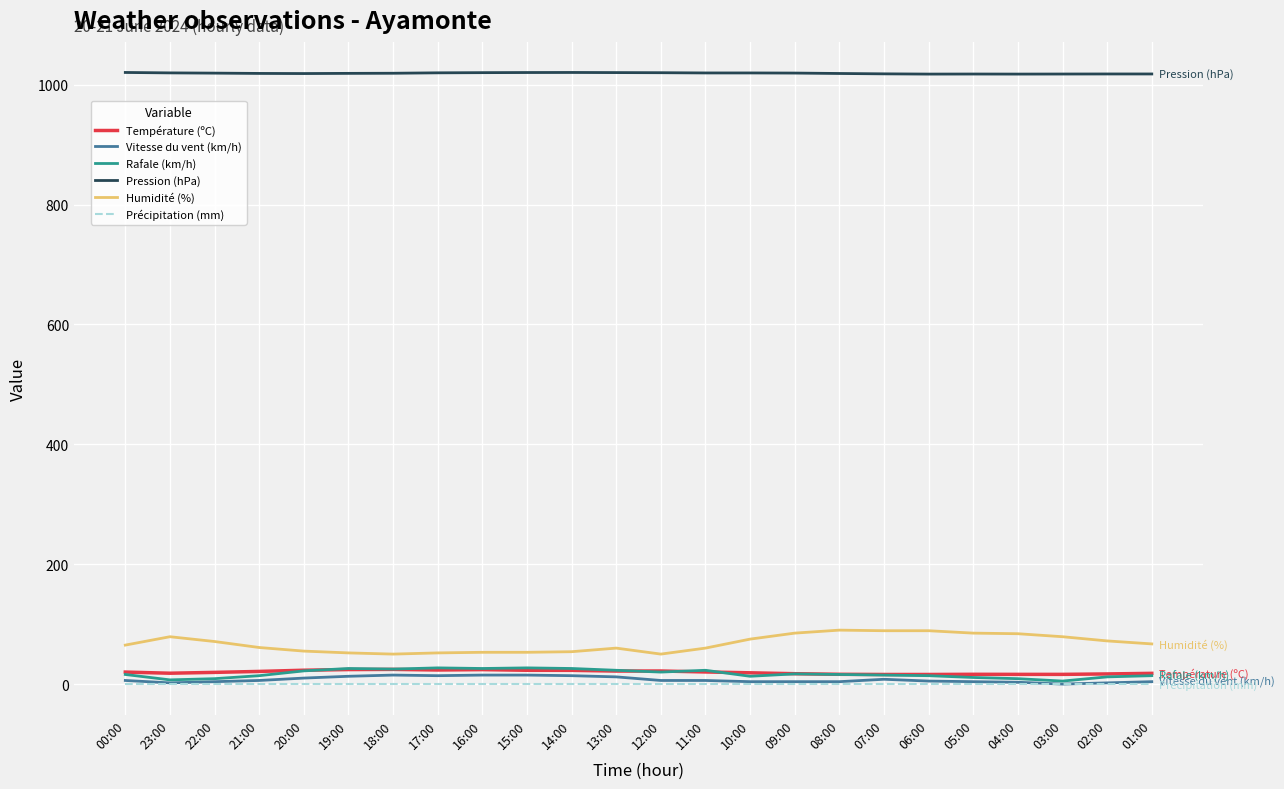

What is the lowest value of the Pression (hPa) series?

1017.7